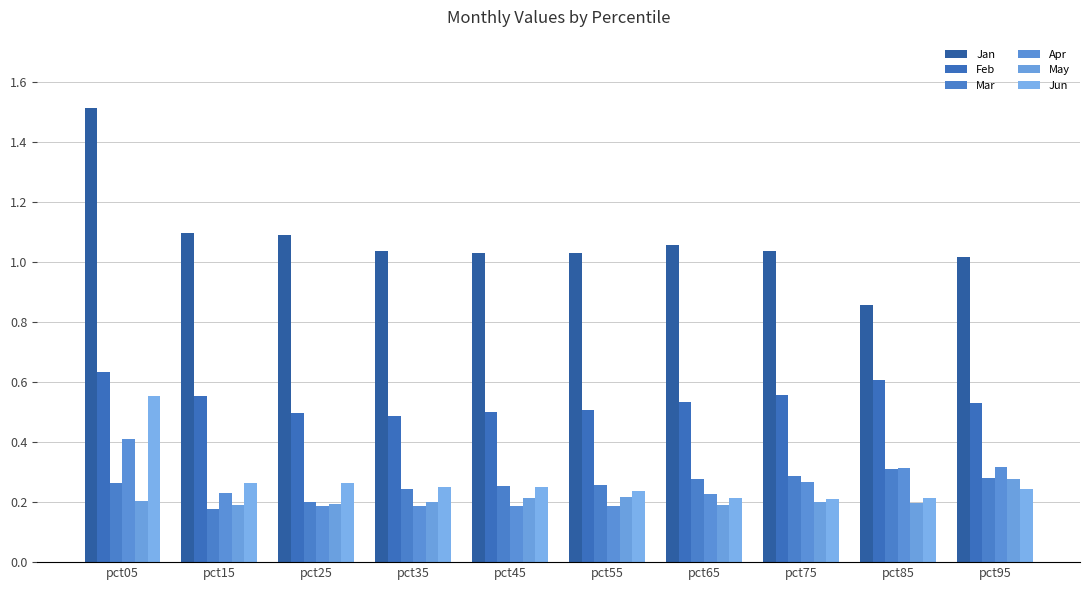

How many data points does each series have?

10